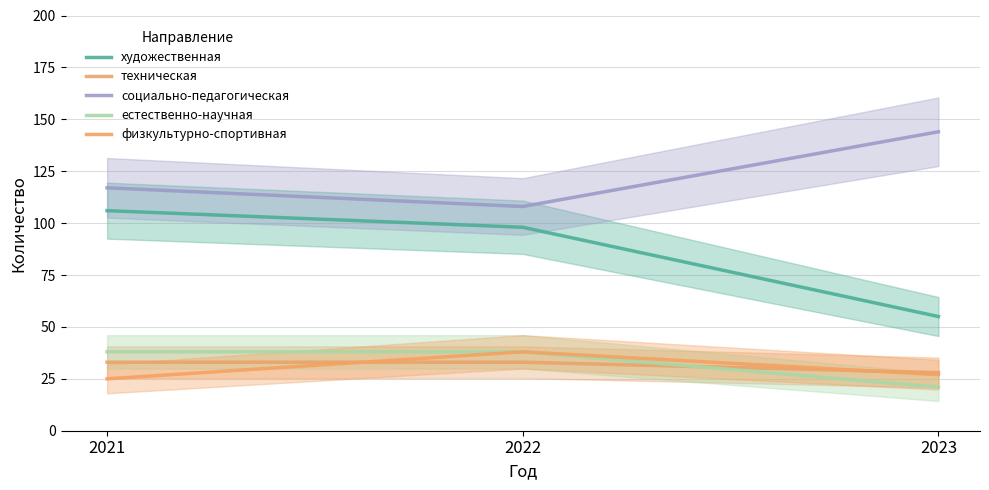

Rank the categories by физкультурно-спортивная value from lowest to highest.

2021, 2023, 2022